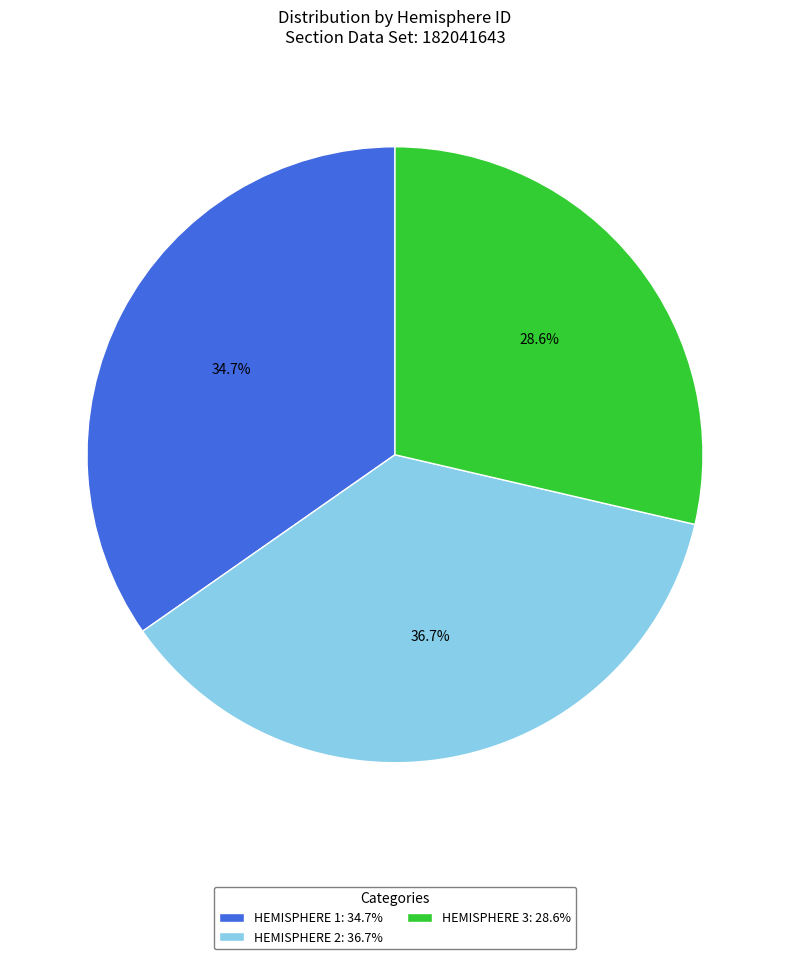

Rank the categories by value from highest to lowest.

HEMISPHERE 2: 36.7%, HEMISPHERE 1: 34.7%, HEMISPHERE 3: 28.6%